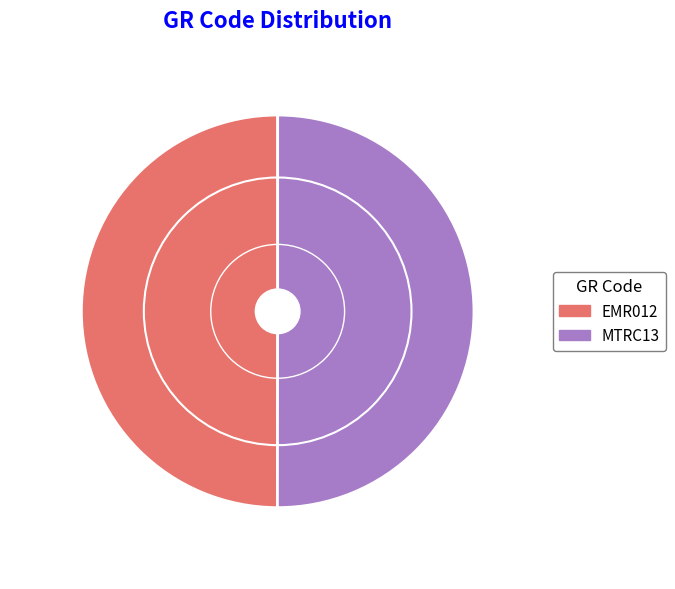

Which slice is the smallest?

EMR012